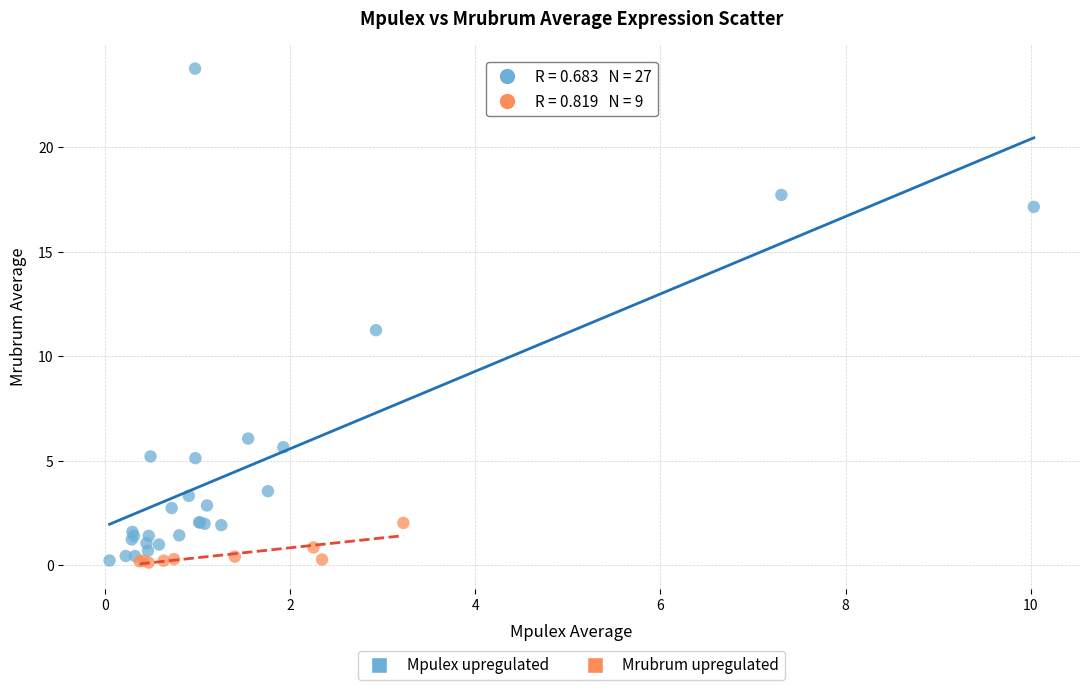

Which series contains the highest Y value?

Mpulex upregulated